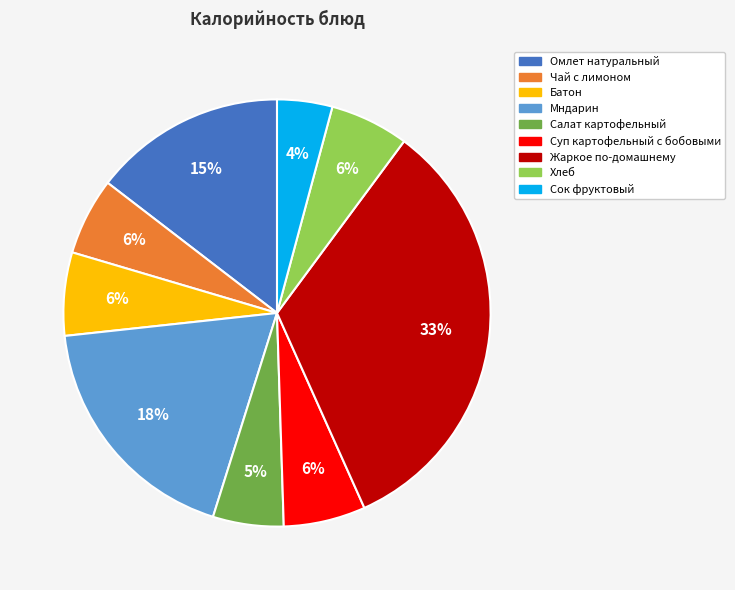

What percentage is the Суп картофельный с бобовыми slice, to the nearest percent?

6%